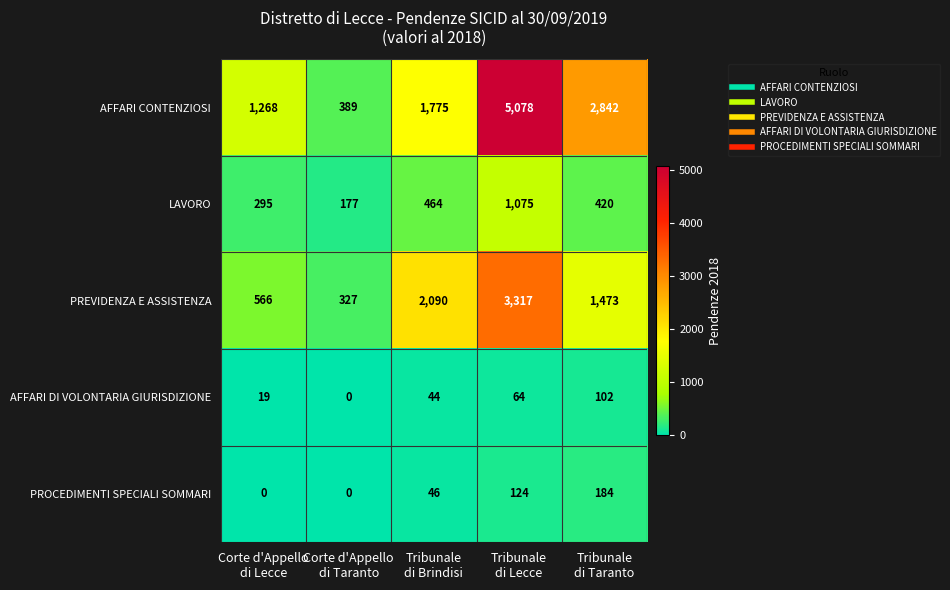

What is the lowest value of the PREVIDENZA E ASSISTENZA series?

327